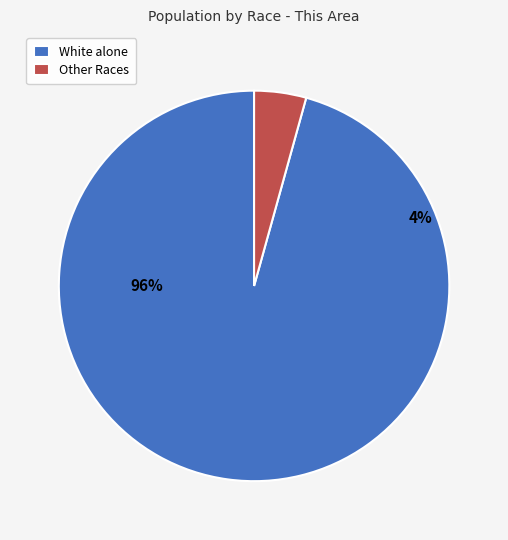

Combined, do White alone and Other Races account for over 50%?

Yes